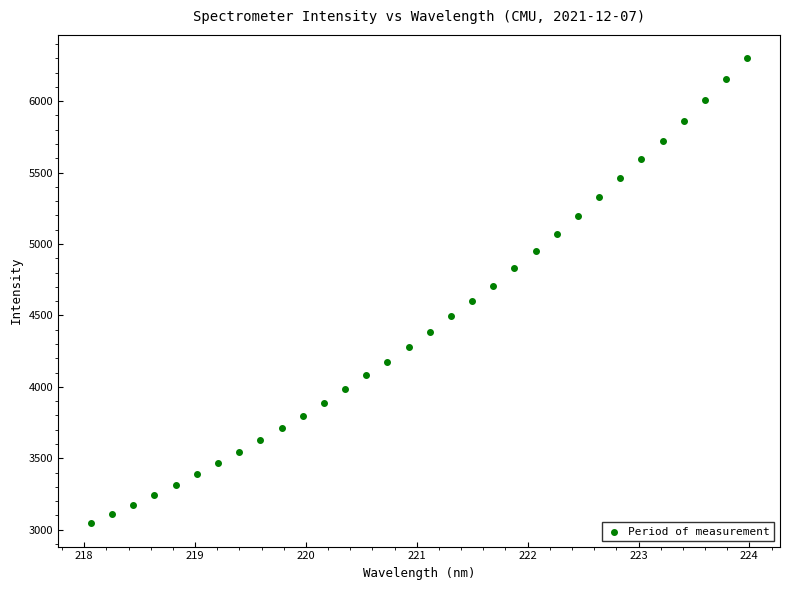

What is the range of Y values (max minus min)?

3256.3